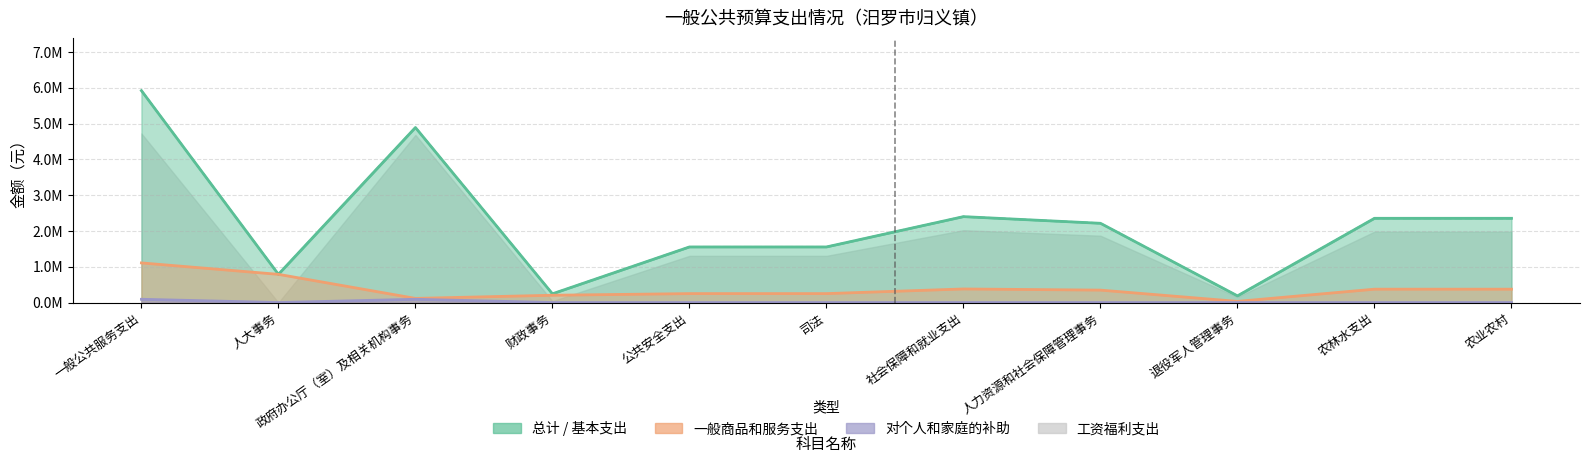

The 总计（估算） series shows 1242177.0 at 人大事务. True or false?

False